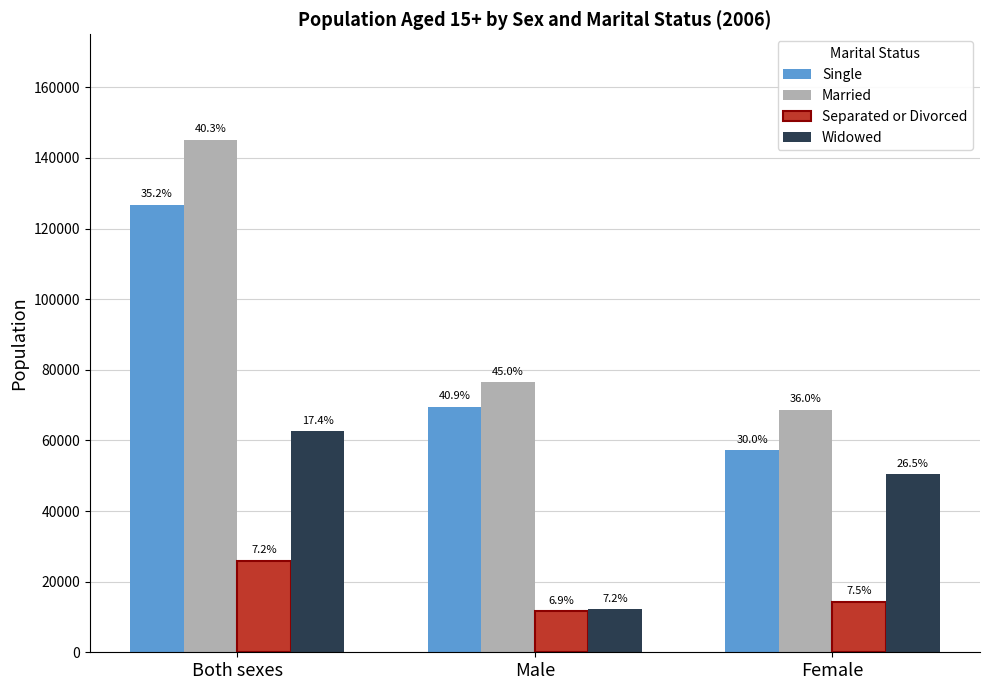

What position from the right is Female?

1